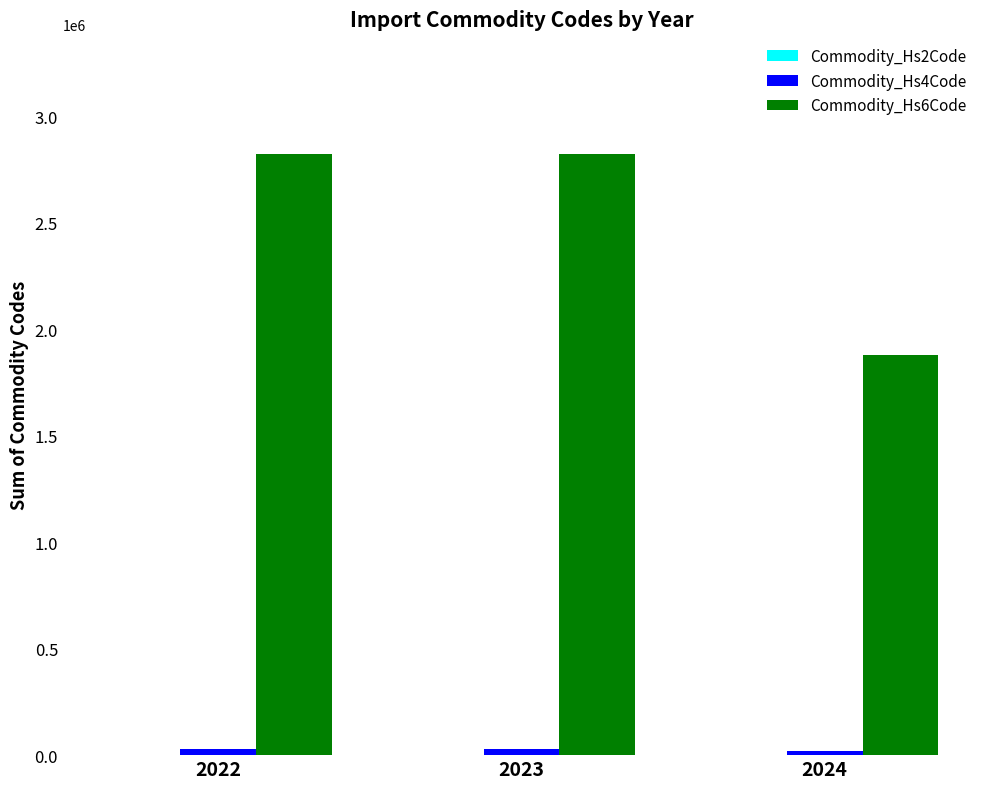

Which series has the largest total across all categories?

Commodity_Hs6Code